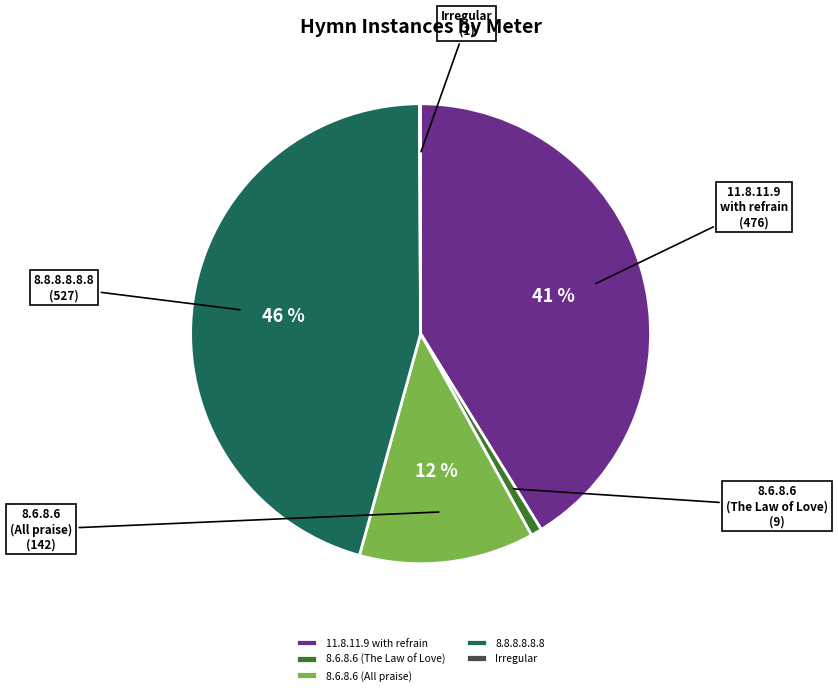

What is the largest slice in the pie chart?

8.8.8.8.8.8